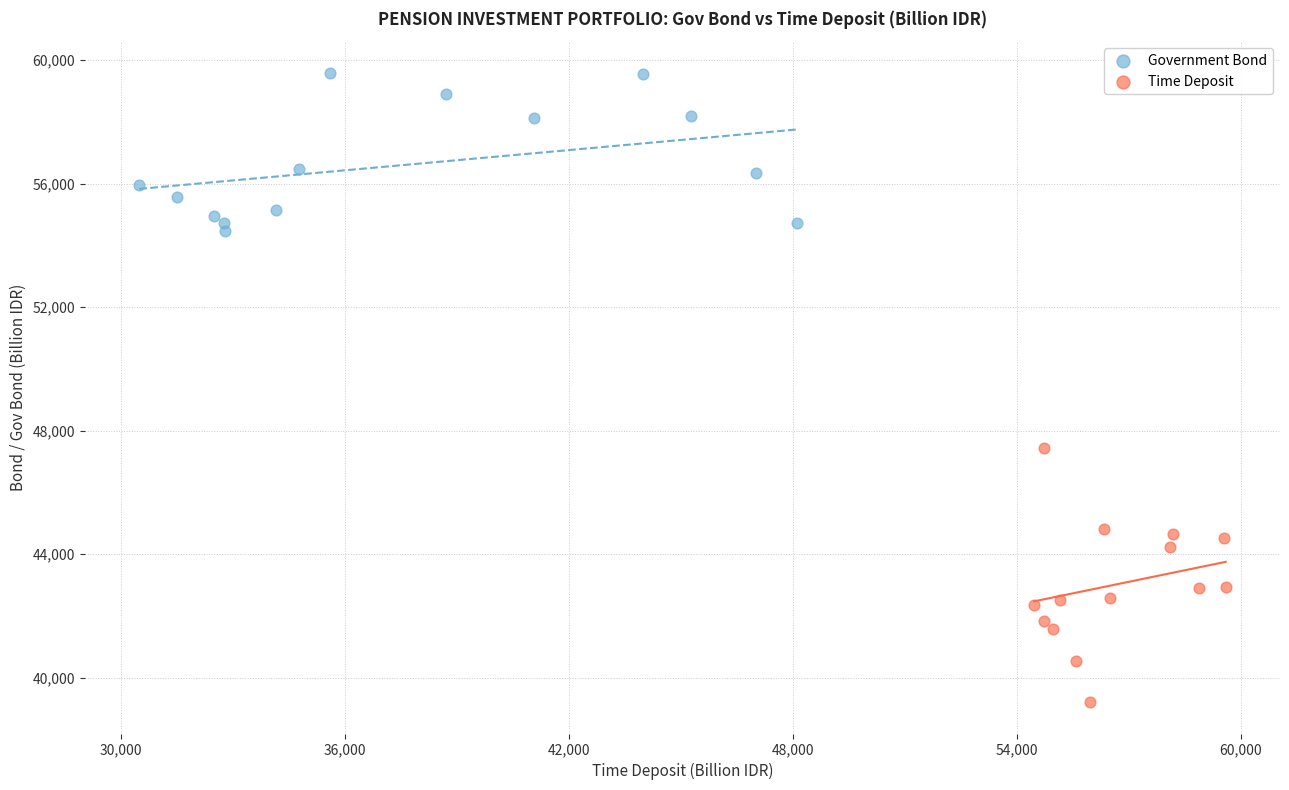

Which series contains the highest Y value?

Government Bond